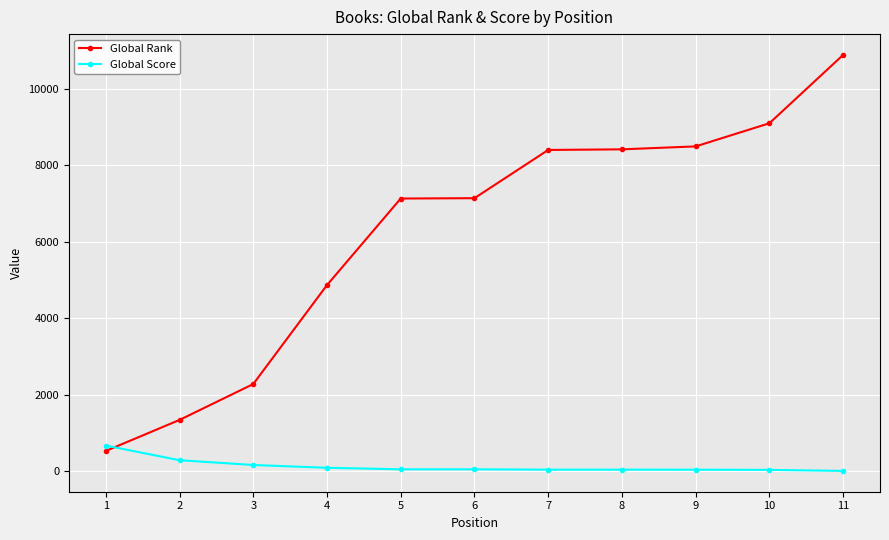

What is the difference between the second highest and second lowest values in the Global Rank series?

7757